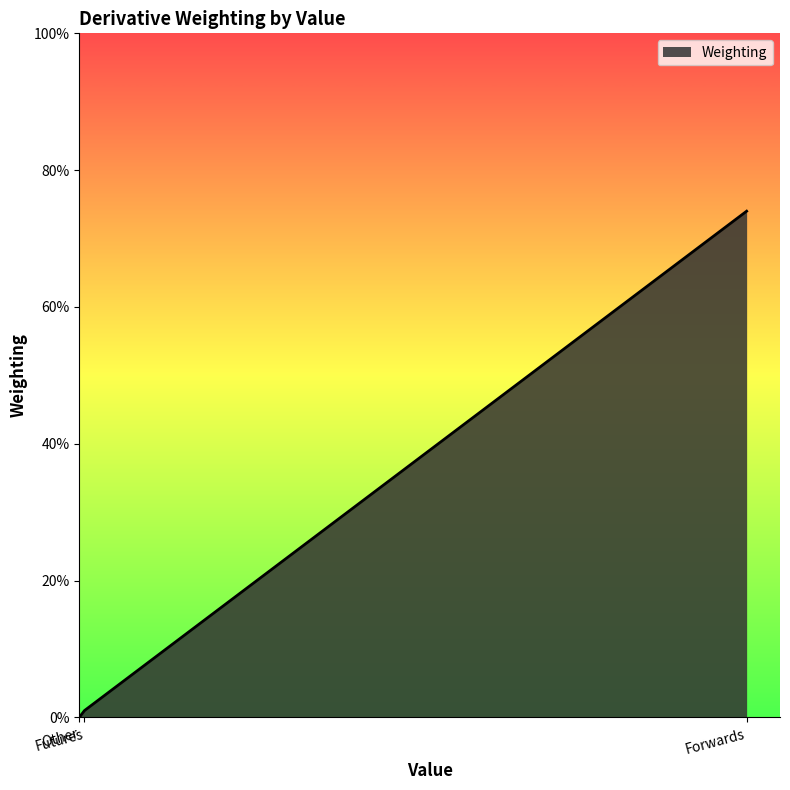

Which has a higher value, Futures or Forwards?

Forwards